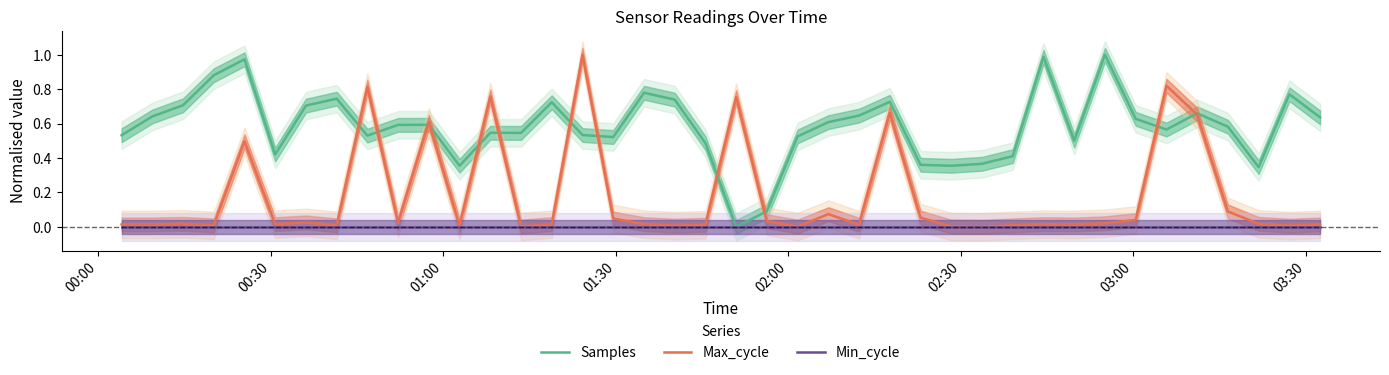

What is the greatest value displayed?

1.0